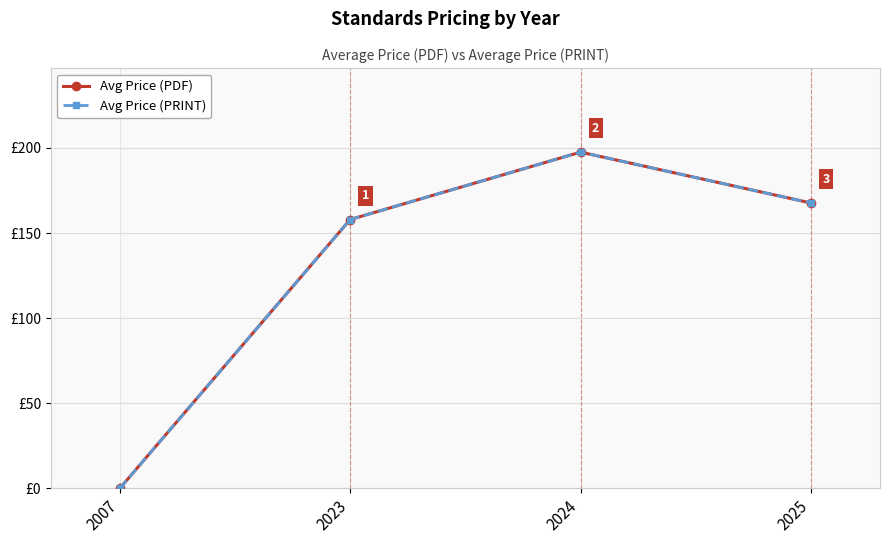

Does the chart have visible grid lines?

Yes